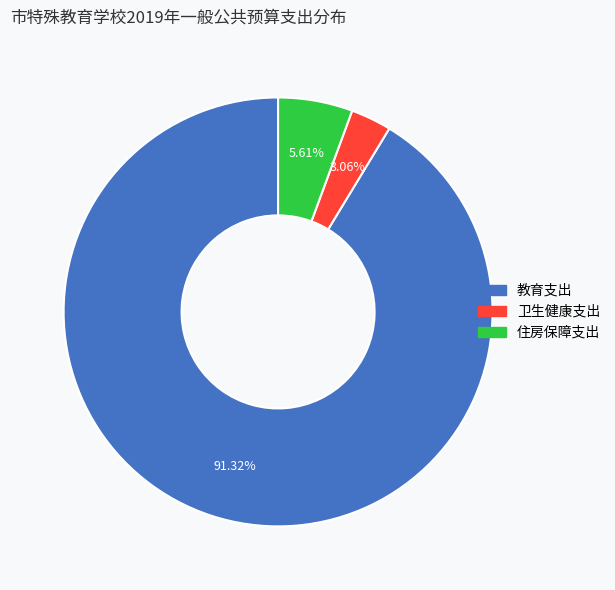

How many segments does this pie chart have?

3